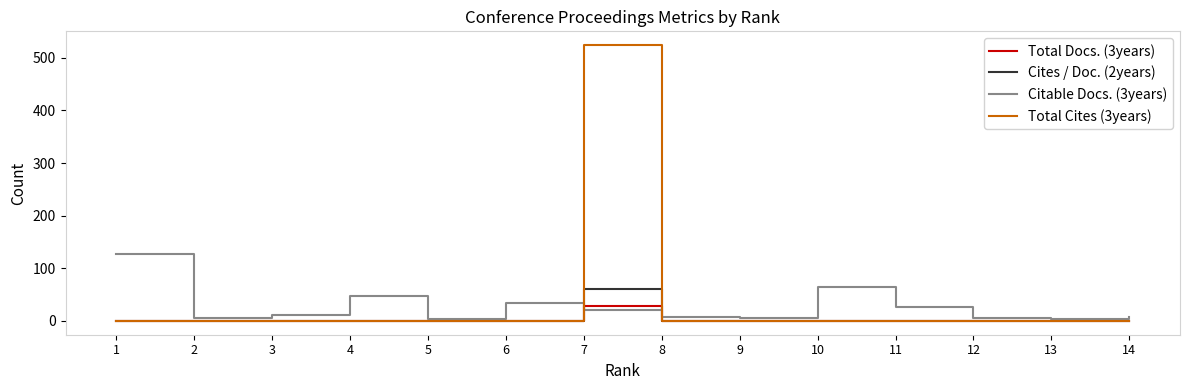

Which series changed the most between 6 and 12?

Citable Docs. (3years)